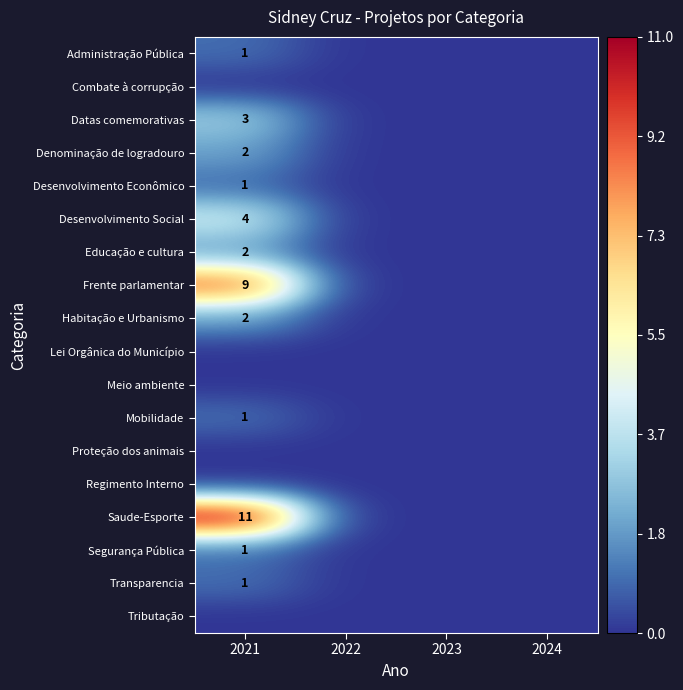

Is the value of Proteção dos animais at 2024 greater than the value of Mobilidade at 2021?

No